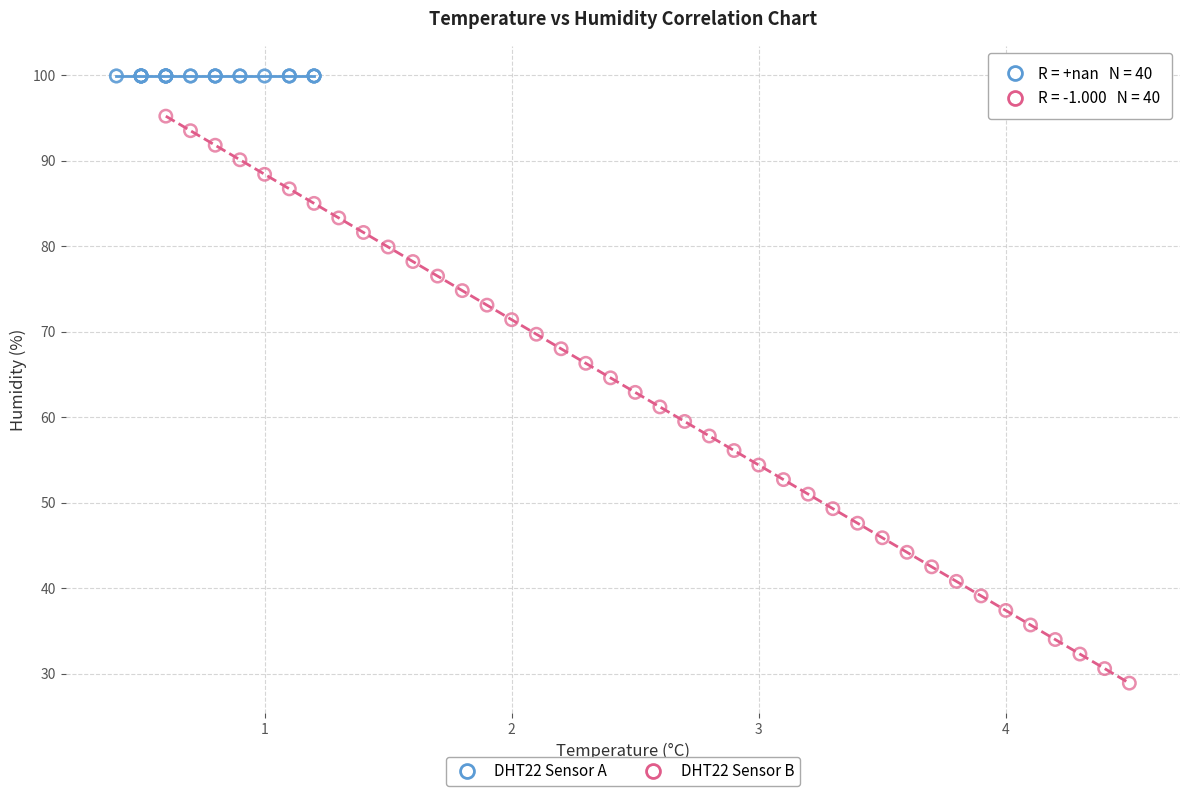

Which series reaches the maximum Y coordinate?

DHT22 Sensor A